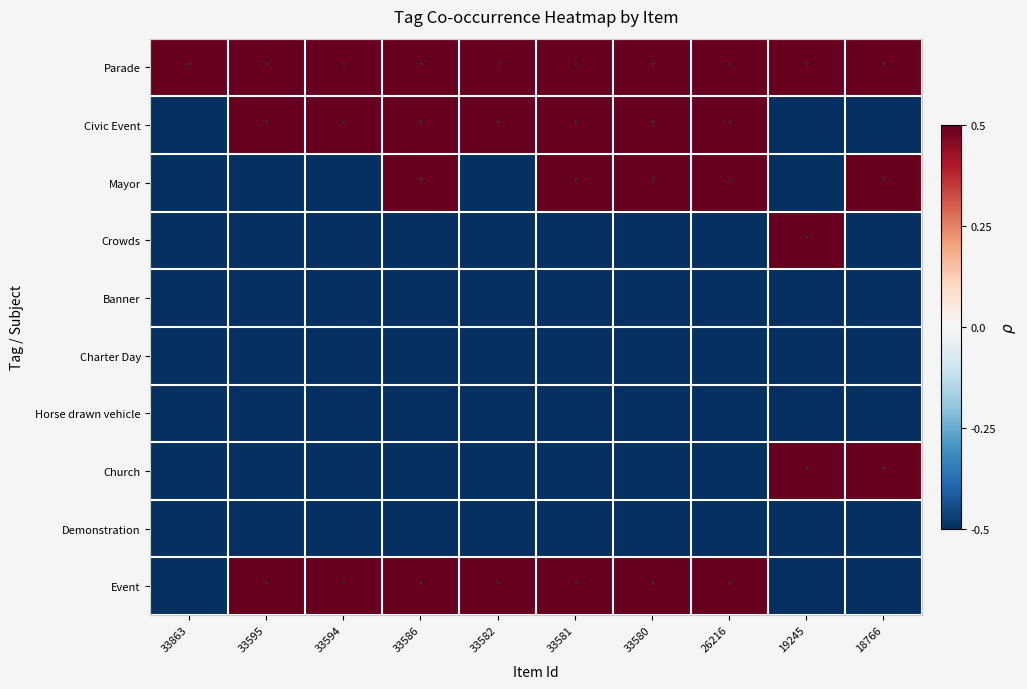

How many series are shown in this chart?

10